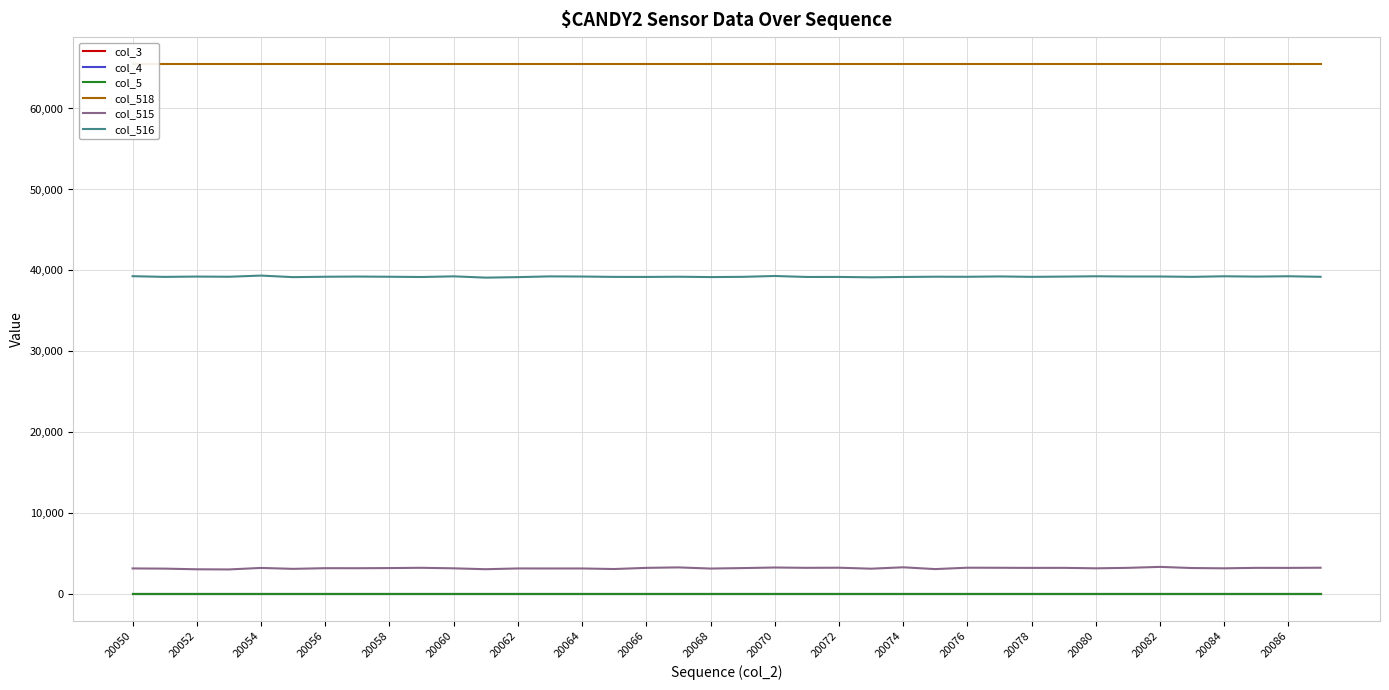

Read the col_516 value at 20060.

39274